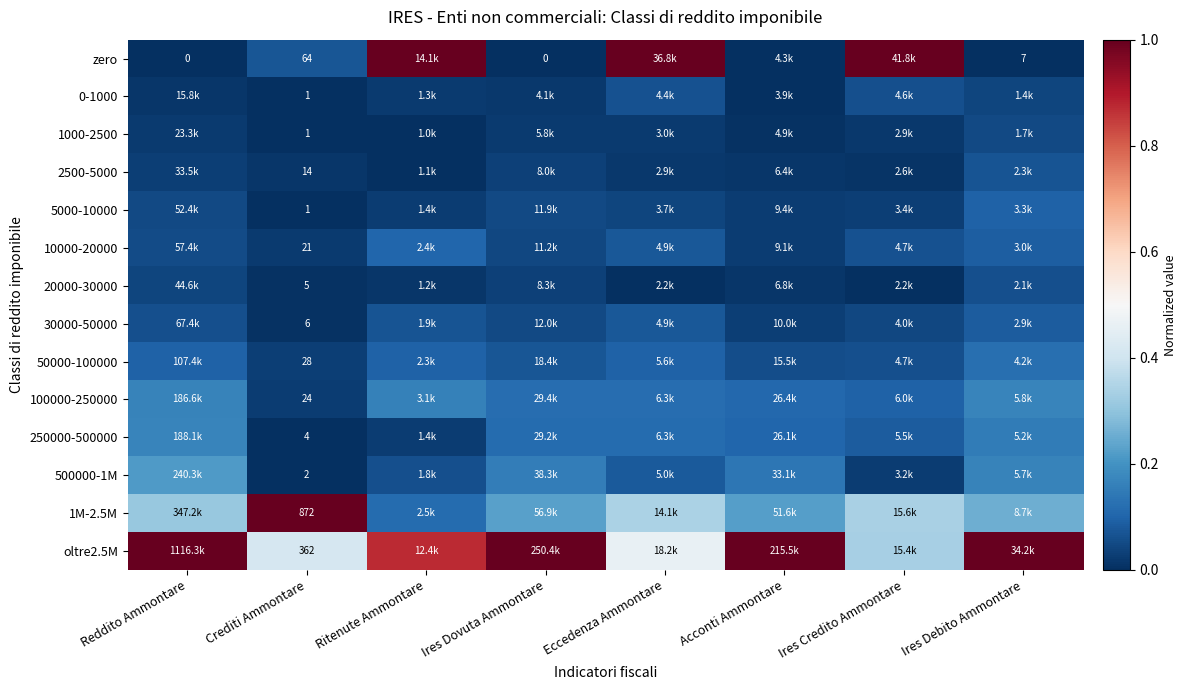

Which series has the largest total across all categories?

oltre2.5M